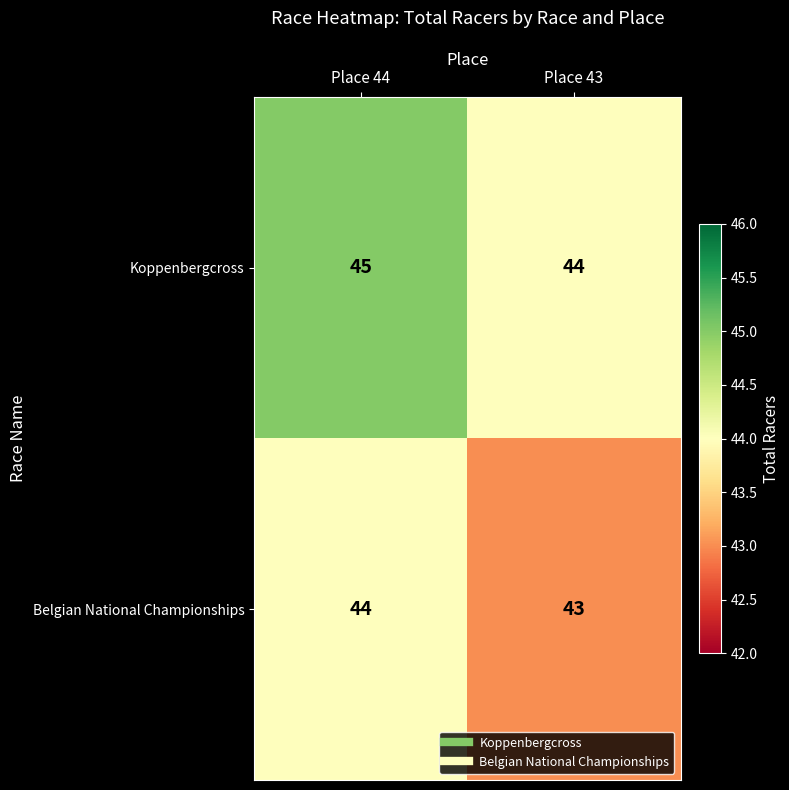

List the series in order of their peak value, lowest first.

Belgian National Championships, Koppenbergcross